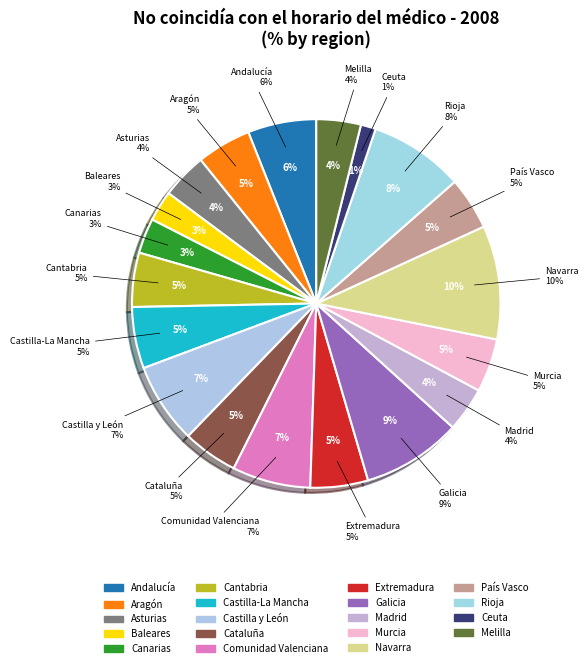

Rank the categories by value from highest to lowest.

Navarra, Galicia, Rioja, Castilla y León, Comunidad Valenciana, Andalucía, Castilla-La Mancha, Extremadura, Cataluña, Aragón, Cantabria, Murcia, País Vasco, Asturias, Madrid, Melilla, Canarias, Baleares, Ceuta